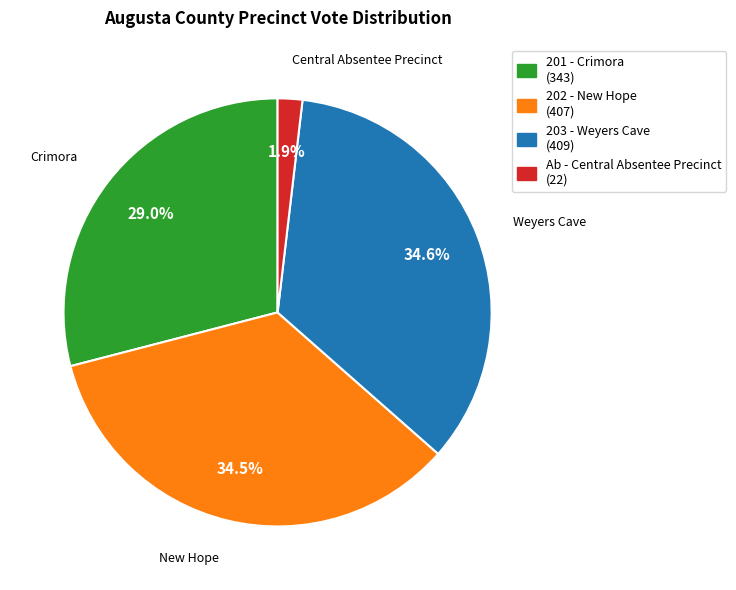

Is there a majority slice in this chart?

No